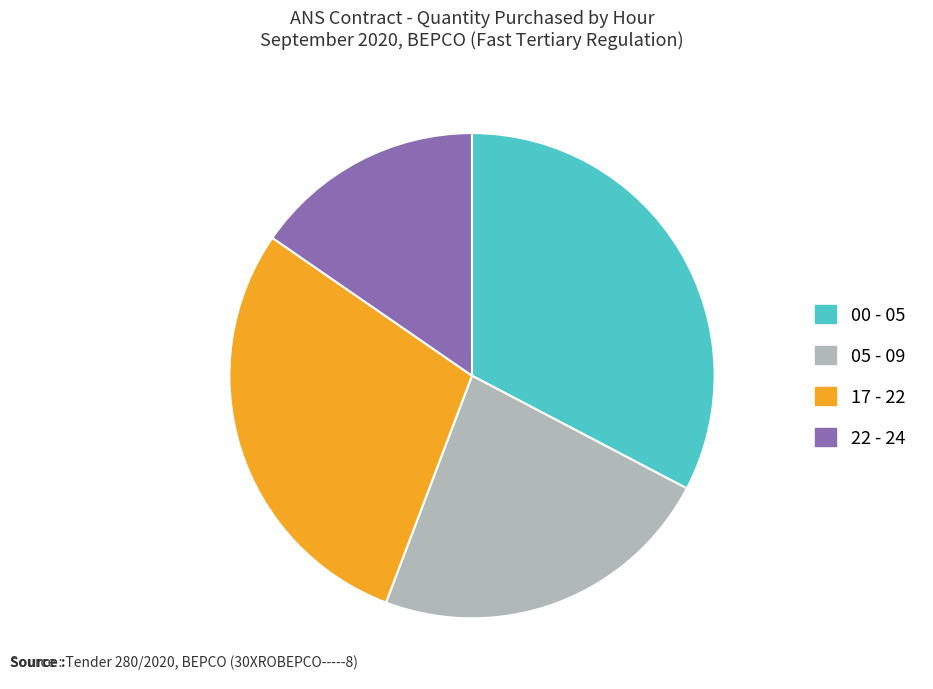

How many segments does this pie chart have?

4